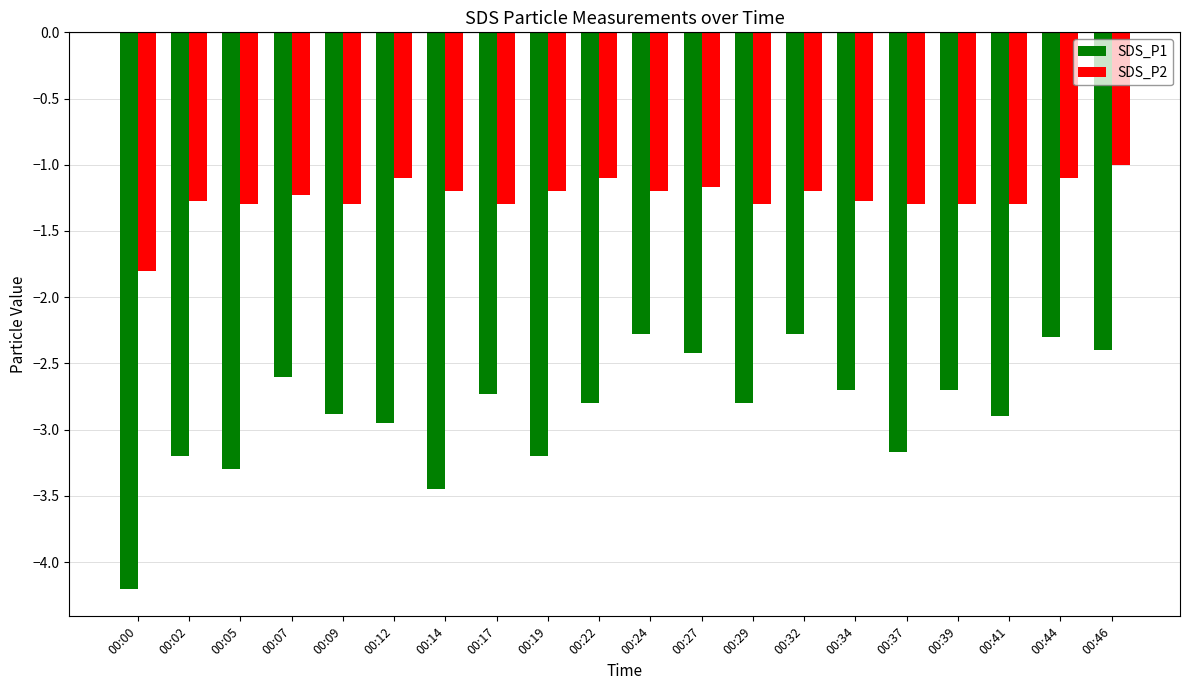

Is the value of SDS_P1 at 00:19 greater than the value of SDS_P2 at 00:44?

No